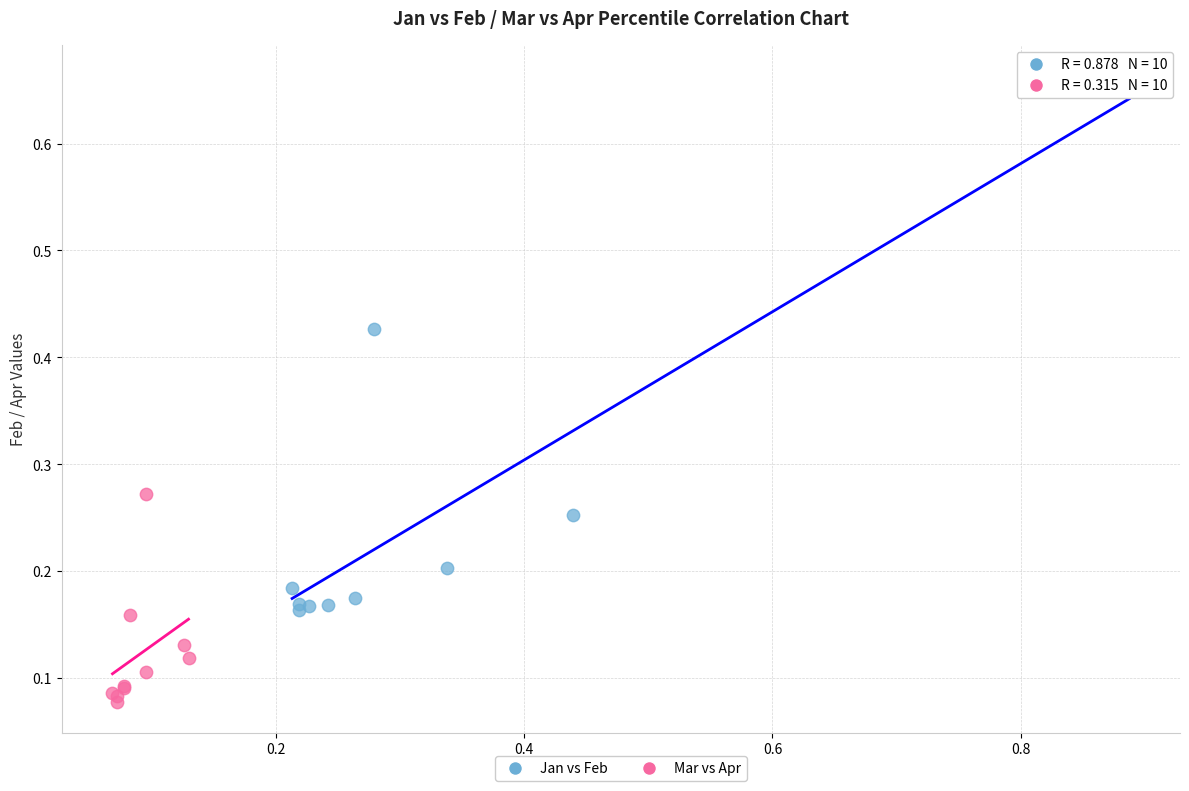

Which series contains the highest Y value?

Jan vs Feb